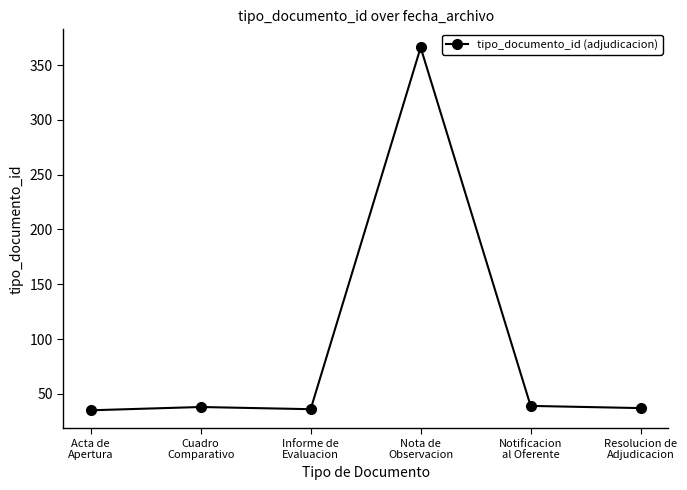

What is the average value?

92